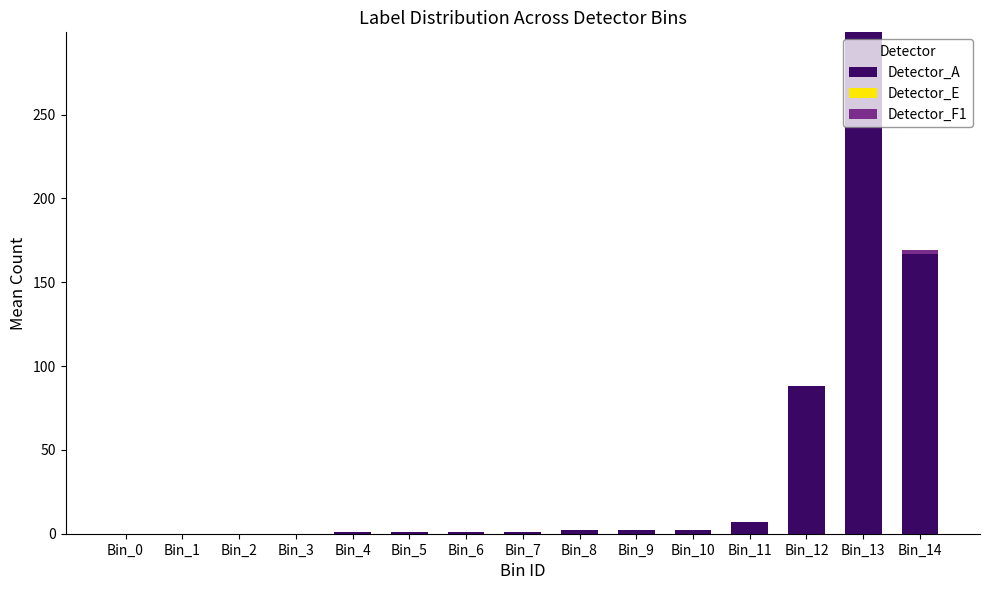

Read the Detector_A value at Bin_11.

7